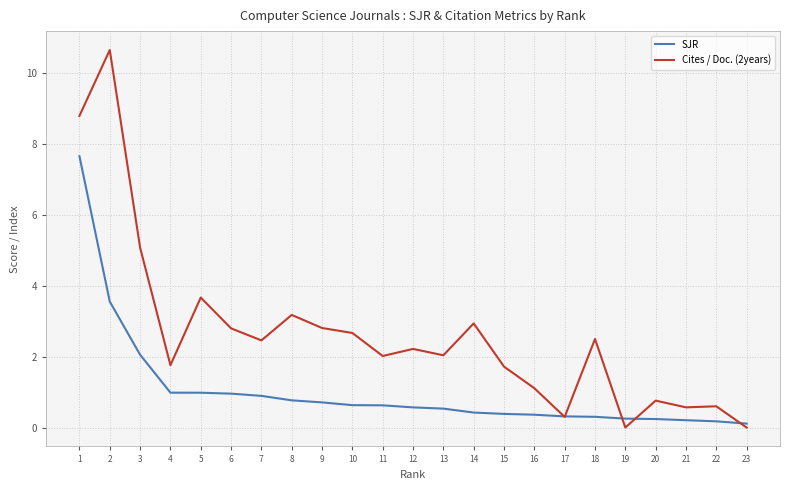

Rank the series at 15 from highest to lowest value.

Cites / Doc. (2years), SJR